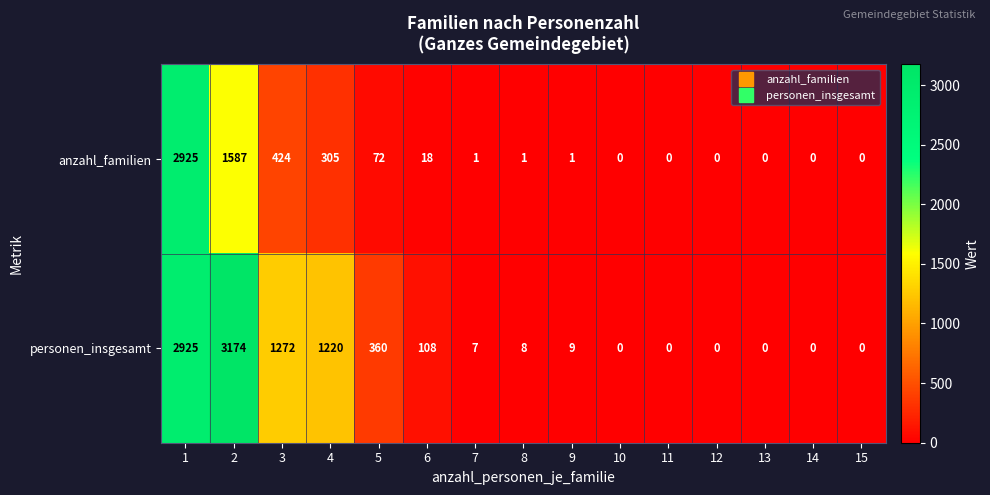

Where is personen_insgesamt nearest to the value 1587?

3